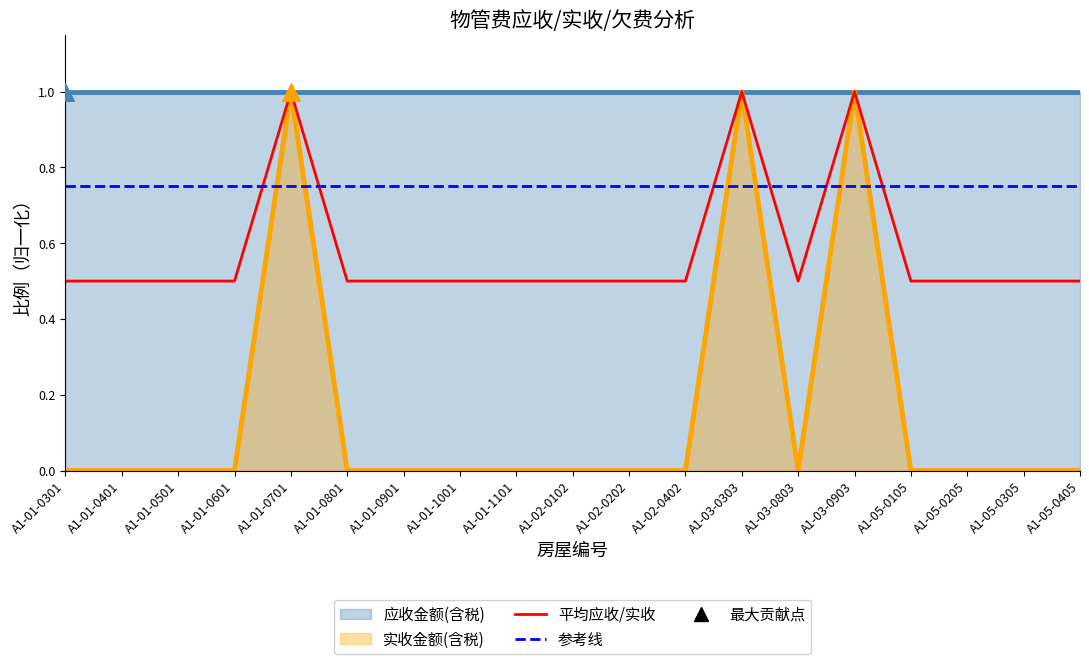

Which series contains the highest Y value?

实收金额(含税)